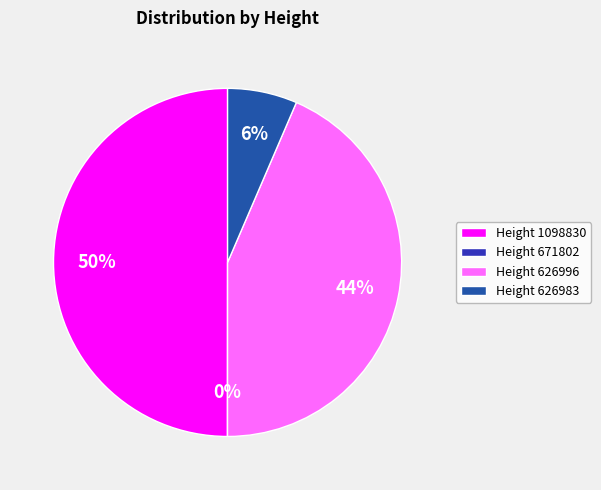

The Height 671802 slice represents 11% of the pie. True or false?

False